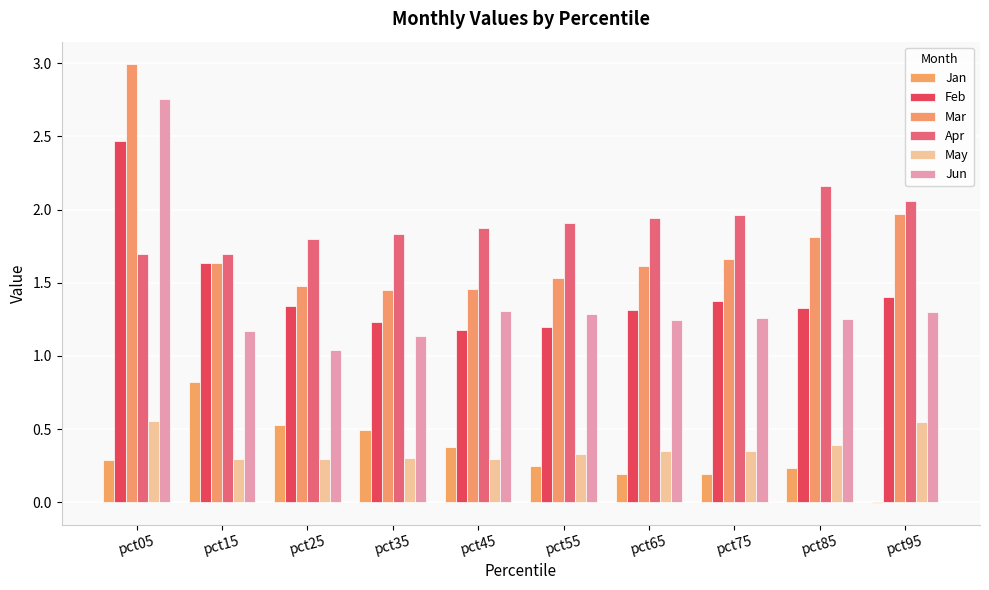

The Jun series shows 1.3 at pct85. True or false?

True